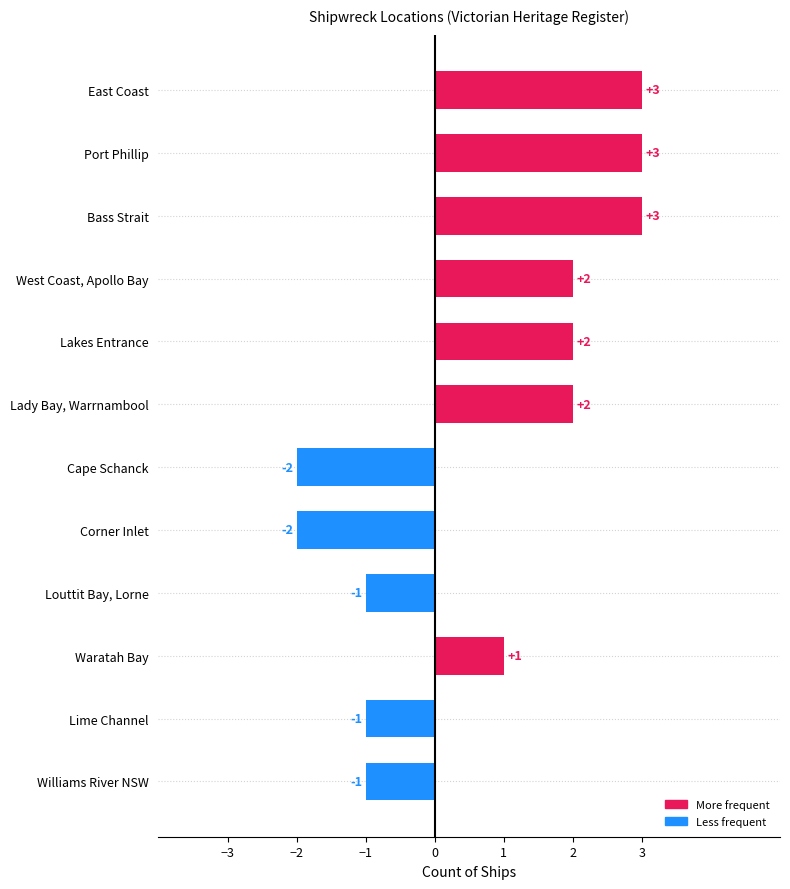

What is the greatest value displayed?

3